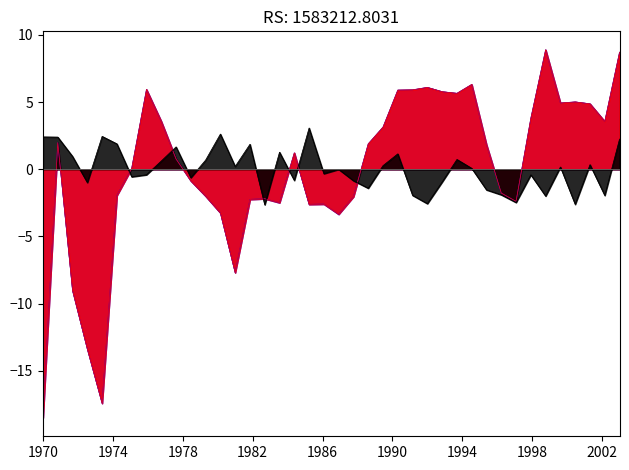

What is the minimum value shown in the chart?

-18.5